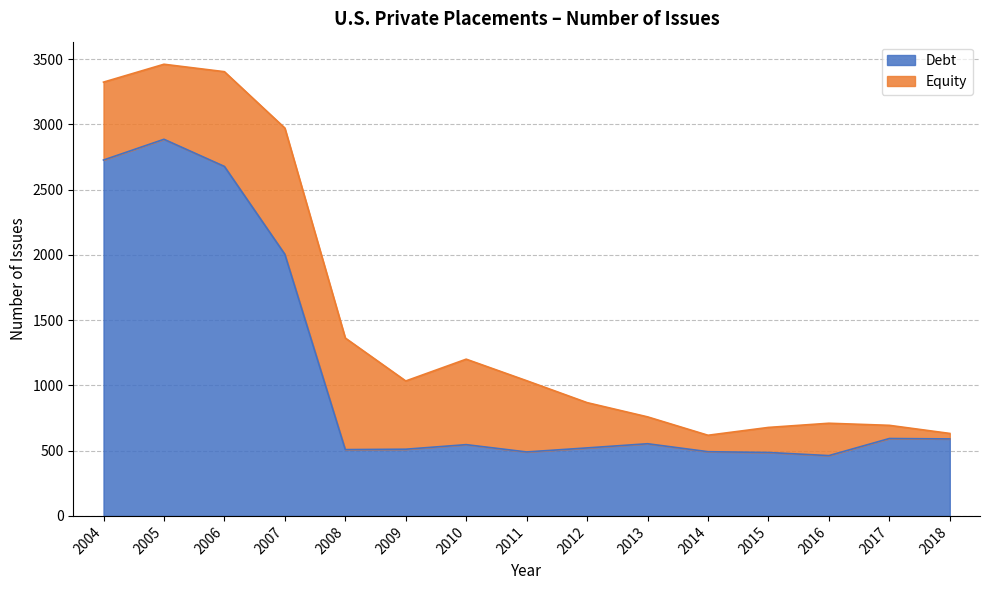

How many points are lower than both their immediate neighbors (excluding endpoints)?

3